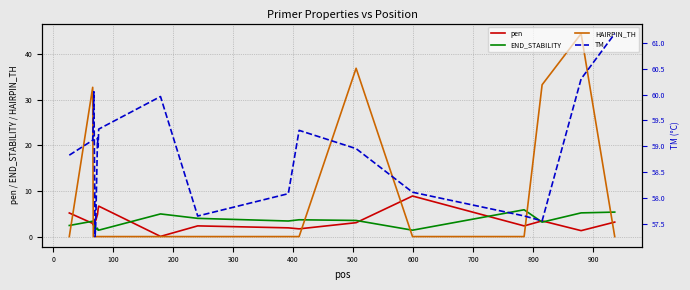

Which series has the widest spread of values?

HAIRPIN_TH